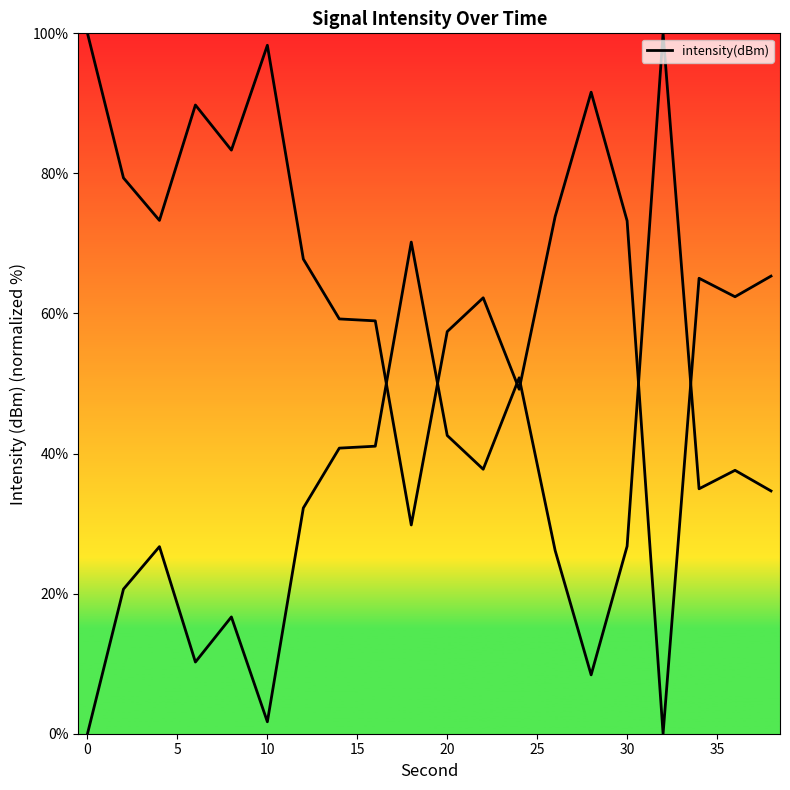

What is the change in value from 10 to 13?

+16.4